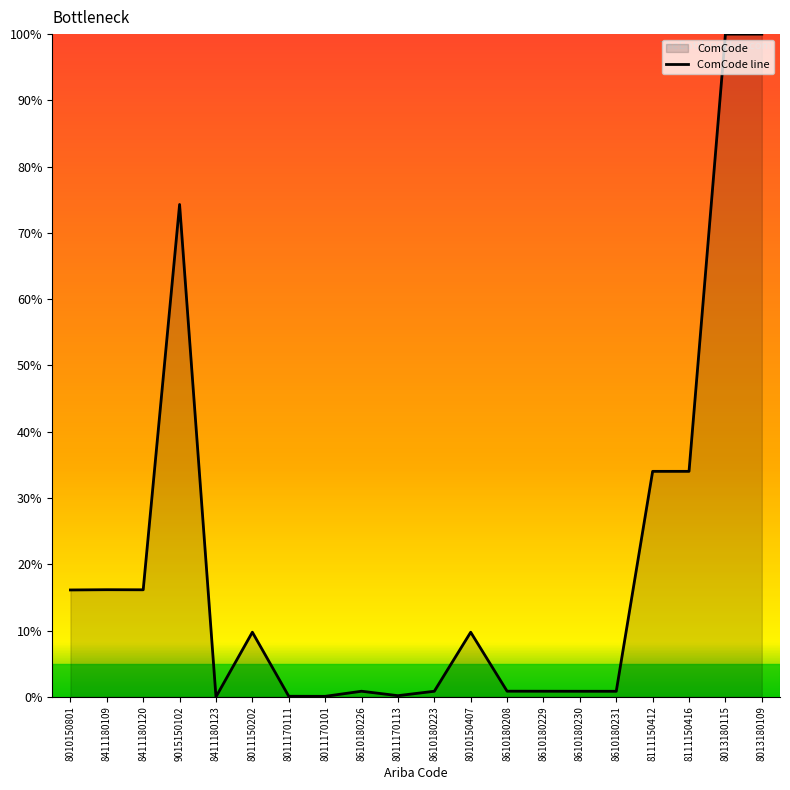

List the labels in order of value, smallest first.

8411180123, 8011170101, 8011170111, 8011170113, 8610180231, 8610180230, 8610180223, 8610180226, 8610180229, 8610180208, 8010150407, 8011150202, 8010150801, 8411180120, 8411180109, 8111150412, 8111150416, 9015150102, 8013180115, 8013180109